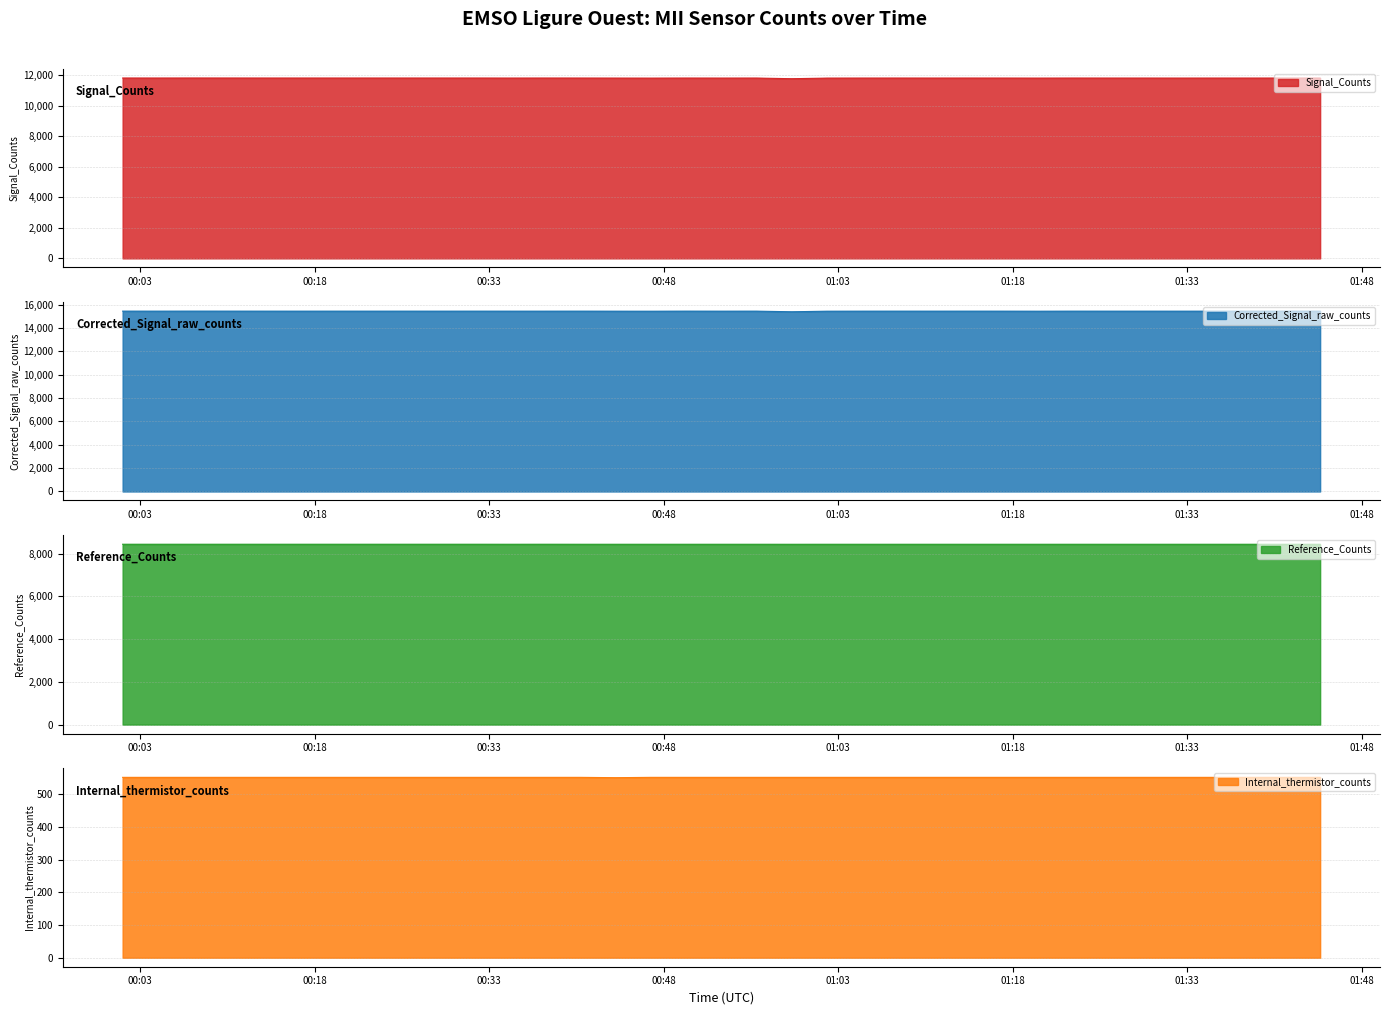

Between 2019-08-03T00:25:43 and 2019-08-03T01:20:13, which series saw the biggest shift?

Signal_Counts